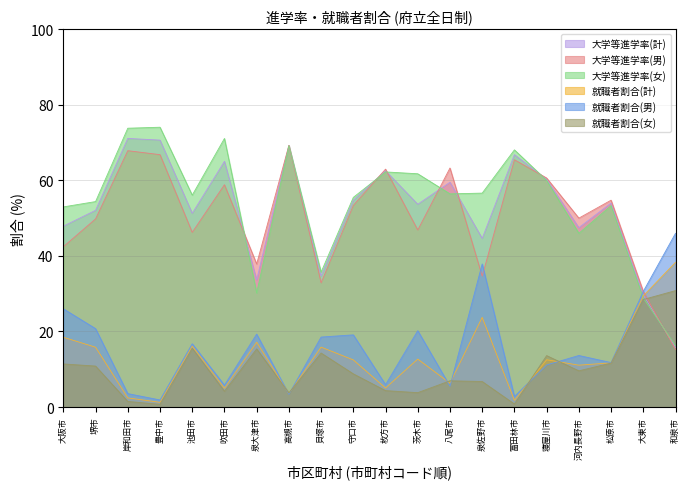

List the labels in order of 就職者割合(男) value, largest first.

和泉市, 泉佐野市, 大東市, 大阪市, 堺市, 茨木市, 泉大津市, 守口市, 貝塚市, 池田市, 河内長野市, 松原市, 寝屋川市, 枚方市, 吹田市, 八尾市, 岸和田市, 高槻市, 富田林市, 豊中市